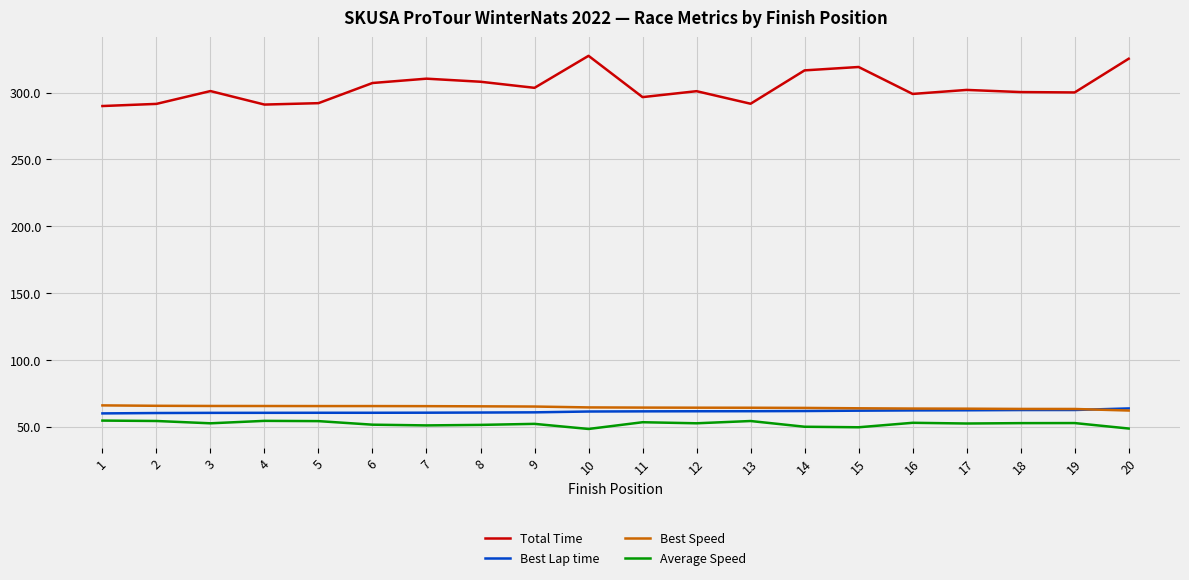

Is it true that Average Speed equals 32.9 at 17?

False